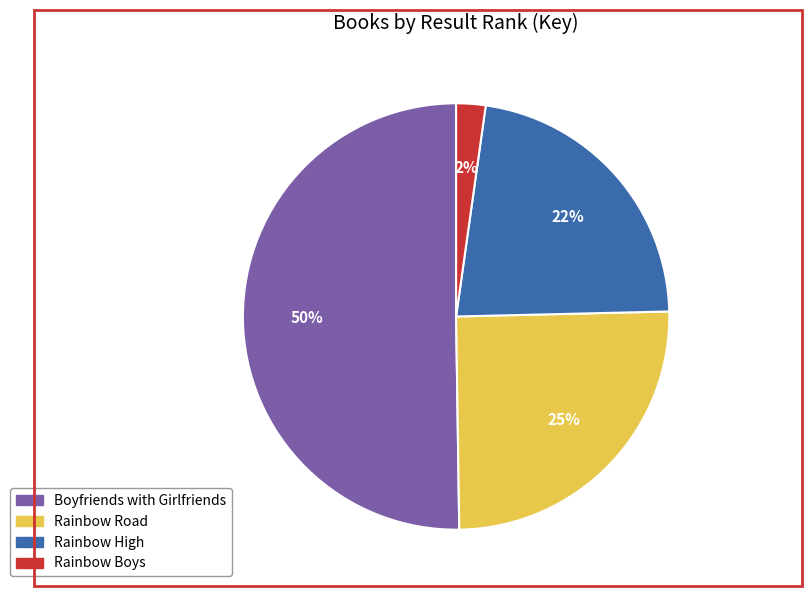

Which has a higher value, Rainbow Boys or Rainbow High?

Rainbow High